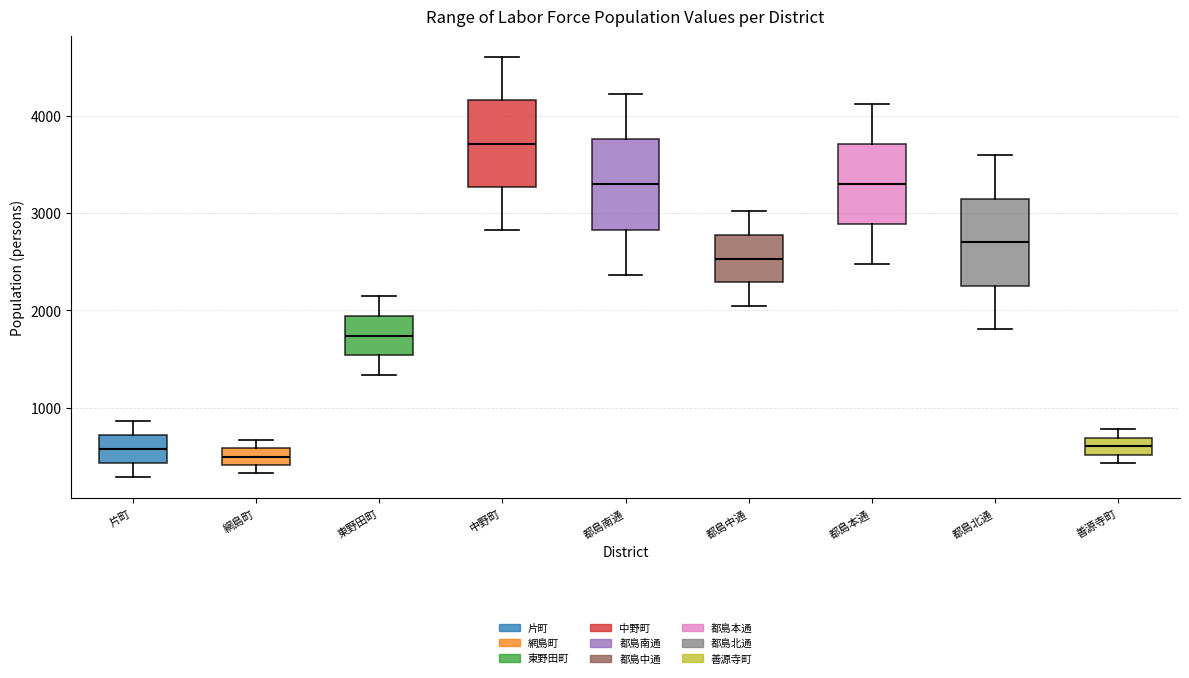

Reading left to right, read every box against the y-axis: the position of its median line, the range the box covers, and the ends of its whiskers. The values are not printed on the chart, so give them approximately, as read against the axis.

片町: median 600, box 400 to 700, whiskers 300 to 900
網島町: median 500, box 400 to 600, whiskers 300 to 700
東野田町: median 1700, box 1500 to 1900, whiskers 1300 to 2100
中野町: median 3700, box 3300 to 4200, whiskers 2800 to 4600
都島南通: median 3300, box 2800 to 3800, whiskers 2400 to 4200
都島中通: median 2500, box 2300 to 2800, whiskers 2000 to 3000
都島本通: median 3300, box 2900 to 3700, whiskers 2500 to 4100
都島北通: median 2700, box 2300 to 3100, whiskers 1800 to 3600
善源寺町: median 600, box 500 to 700, whiskers 400 to 800